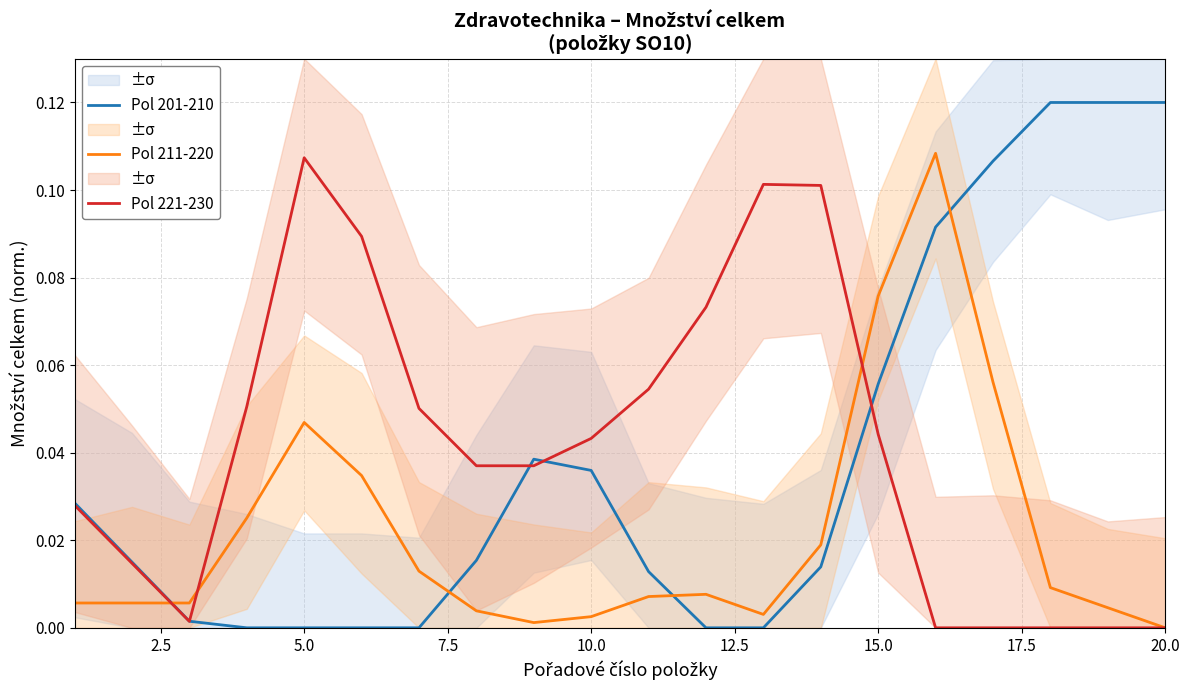

How many interior local peaks does the Pol 211-220 series have?

3